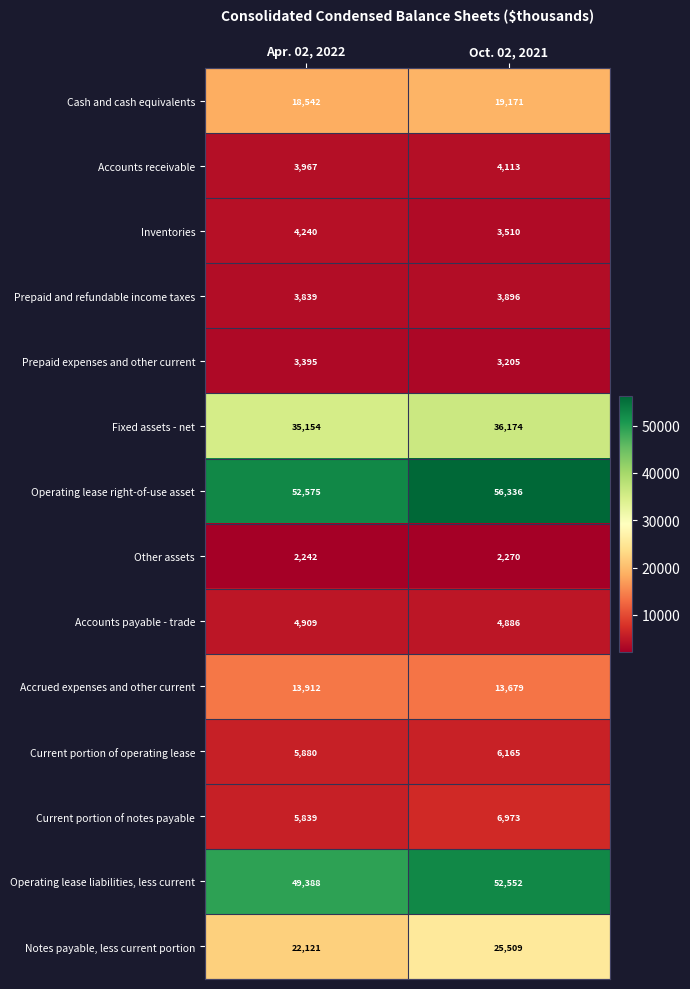

What is the difference between the maximum and minimum values in the Inventories series?

730